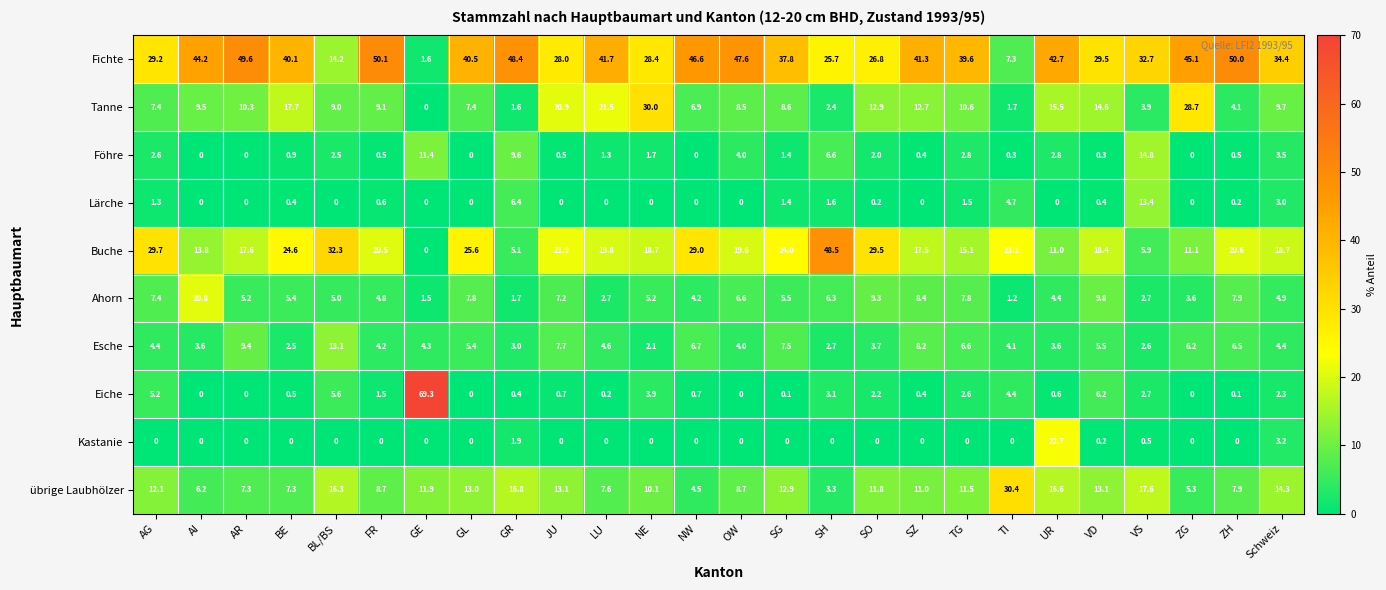

Which category has the highest value in the Eiche series?

GE